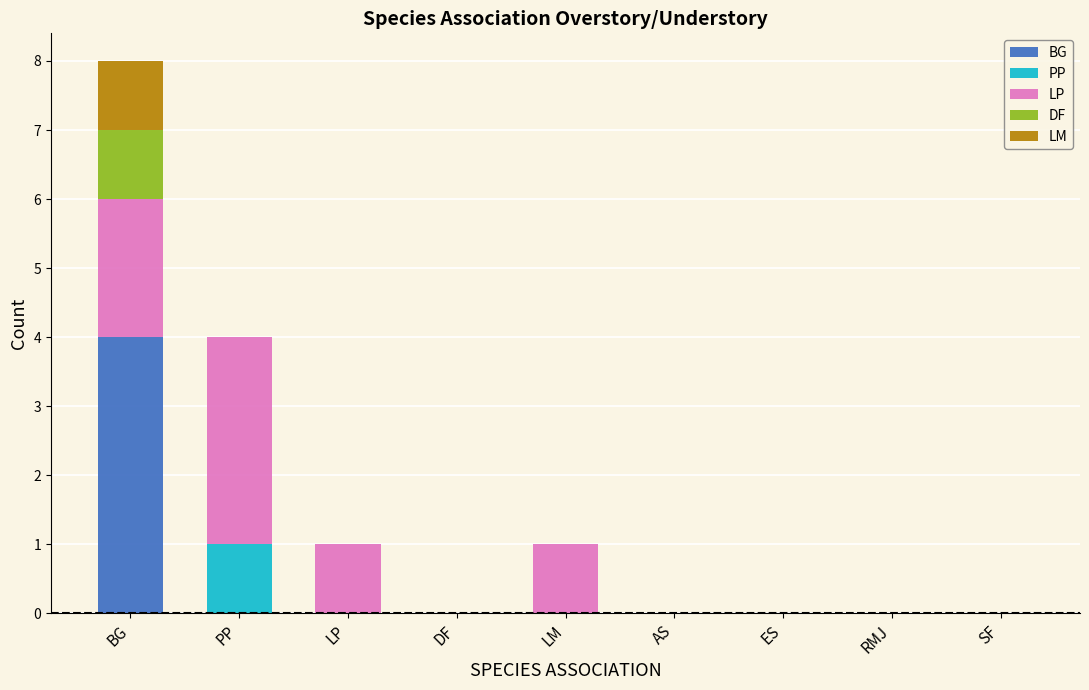

What are all the series names shown in the legend?

BG, PP, LP, DF, LM